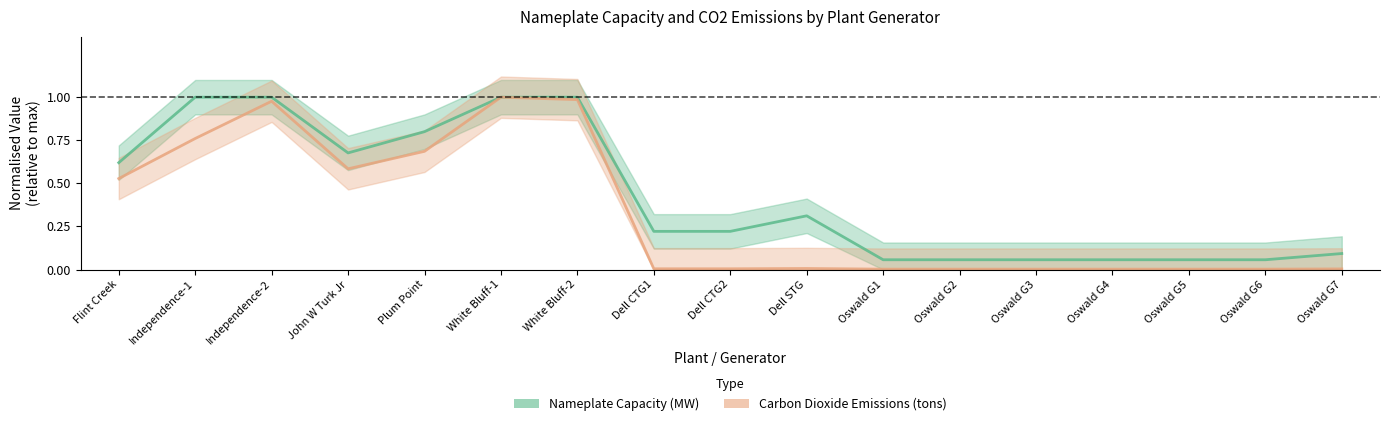

How many distinct data groups are displayed?

2